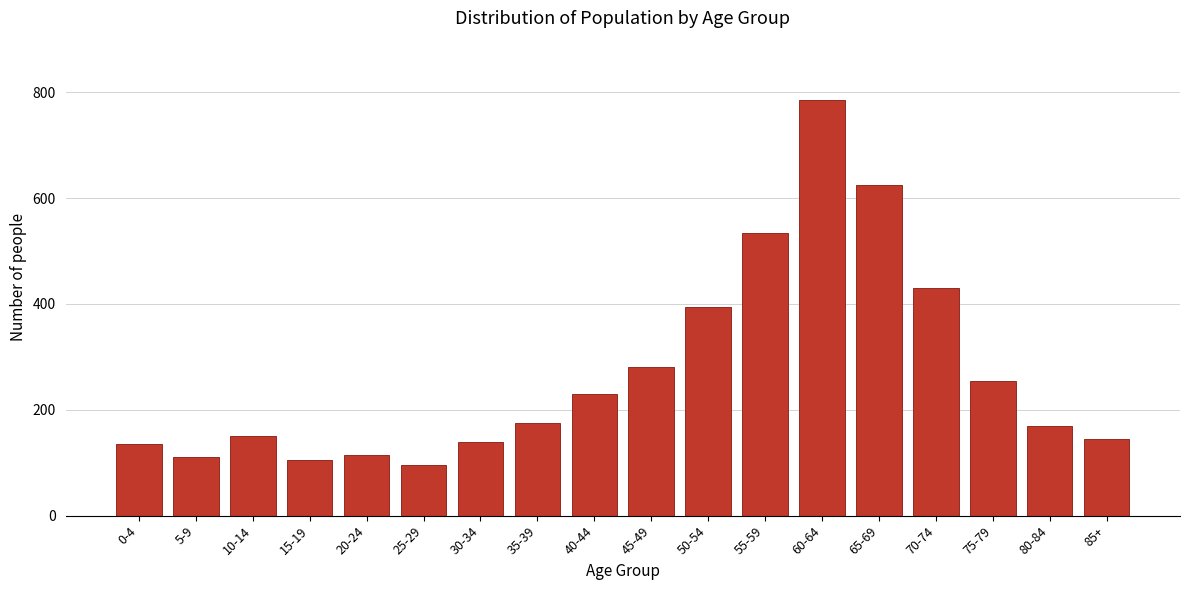

Reading left to right, list all the values displayed in this chart.

135	110	150	105	115	95	140	175	230	280	395	535	785	625	430	255	170	145